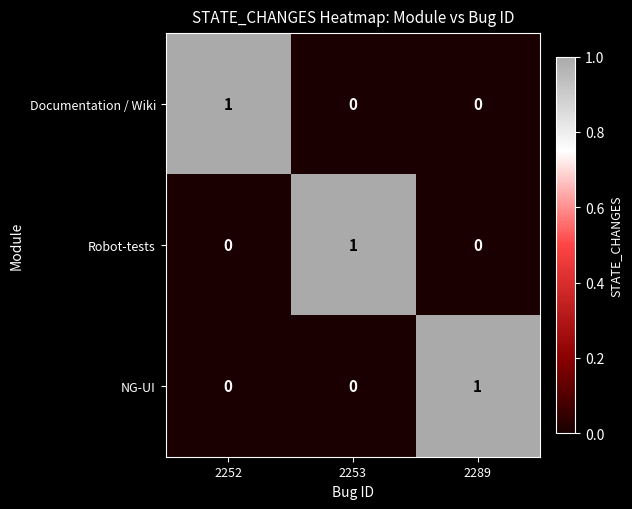

Reading right to left, extract all data points from this chart.

Documentation / Wiki: 0	0	1
Robot-tests: 0	1	0
NG-UI: 1	0	0